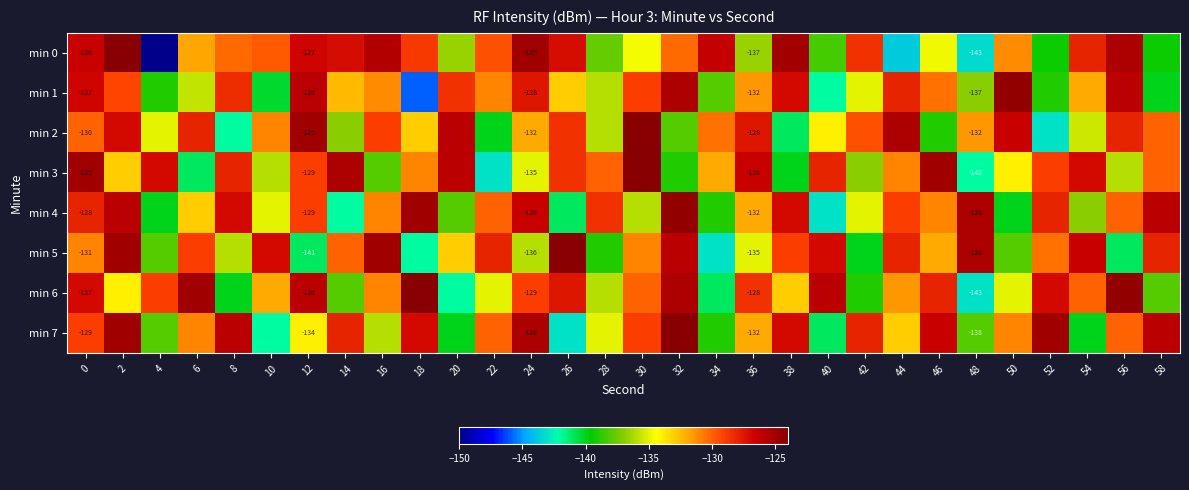

What is the highest value of the min 3 series?

-124.0